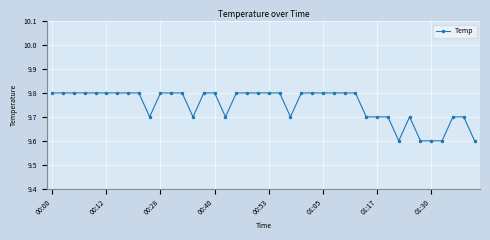

What is the difference between the second highest and second lowest values?

0.2